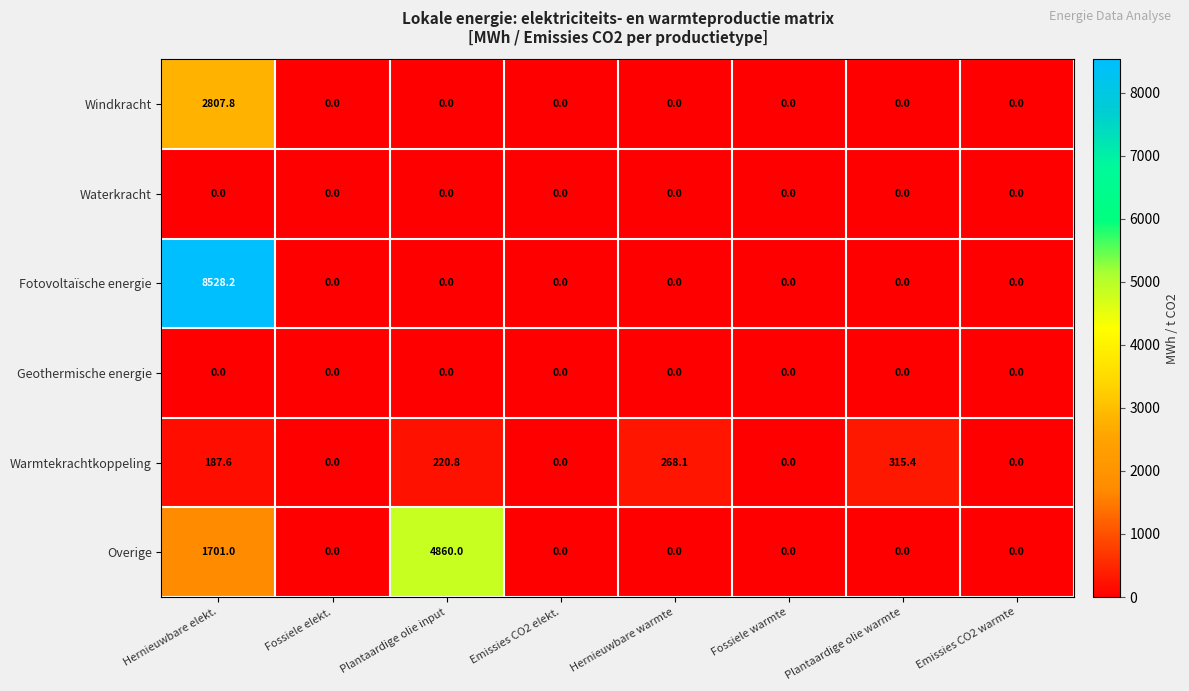

Which series has the largest total across all categories?

Fotovoltaïsche energie